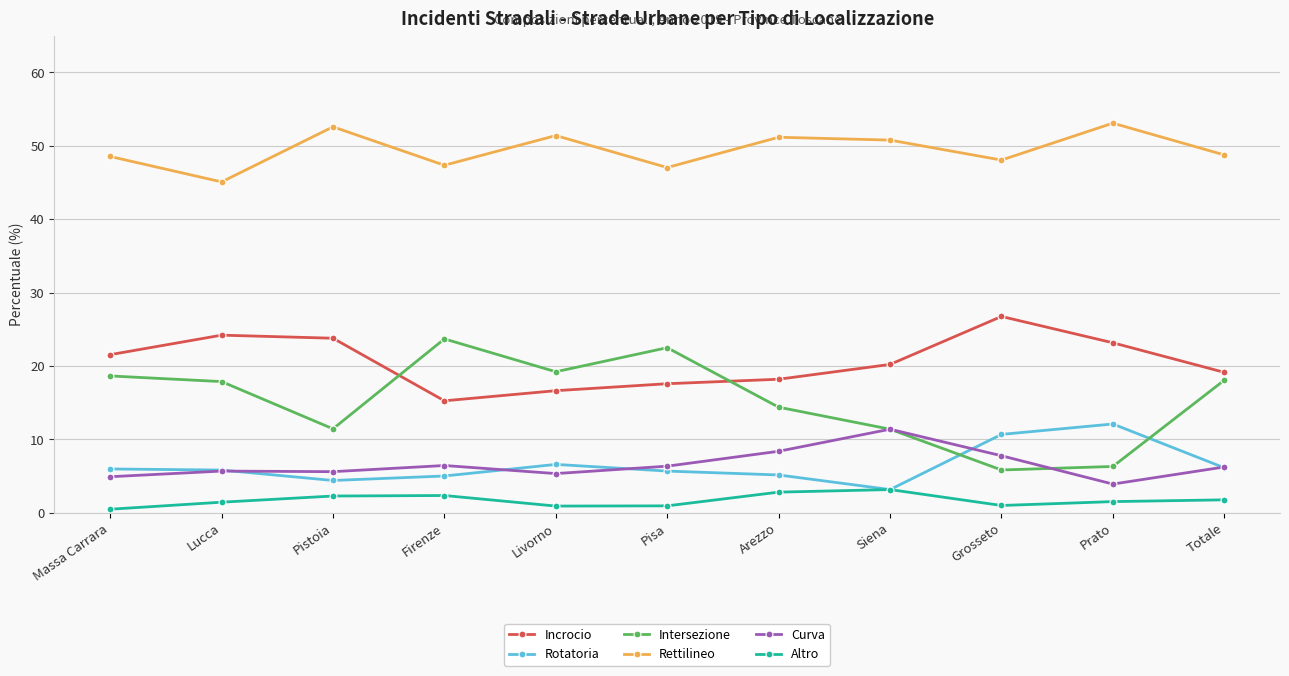

What is the difference between the maximum and minimum values in the Intersezione series?

17.9